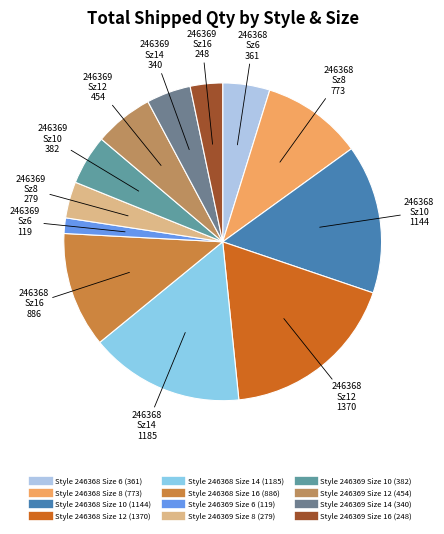

What percentage is the Style 246368 Size 6 slice, to the nearest percent?

5%